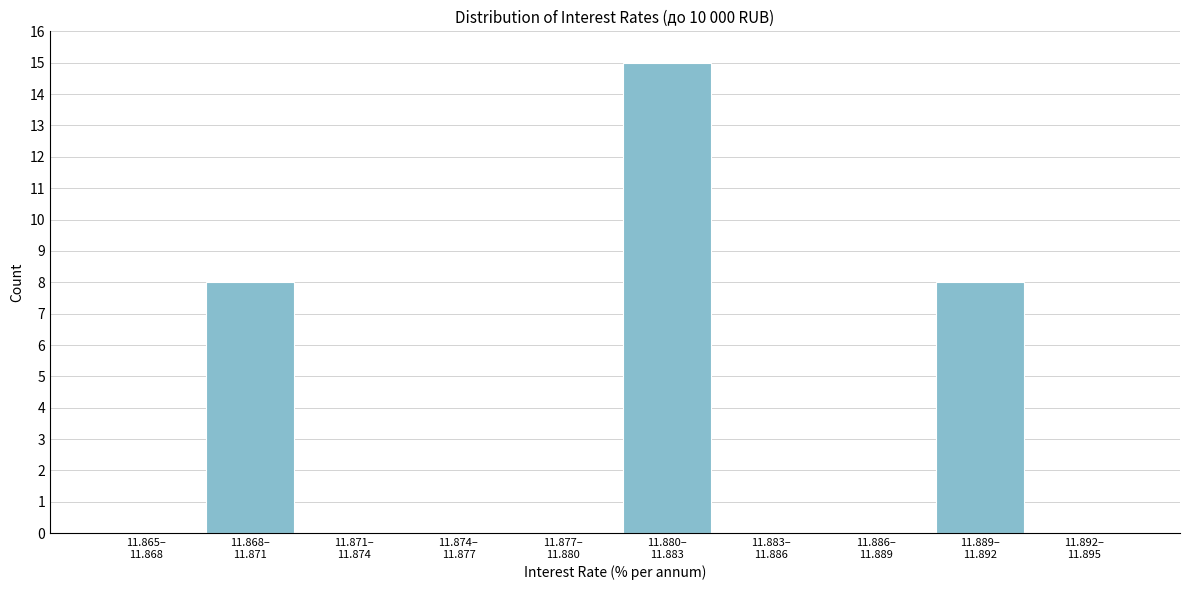

What is the maximum value shown in the chart?

15